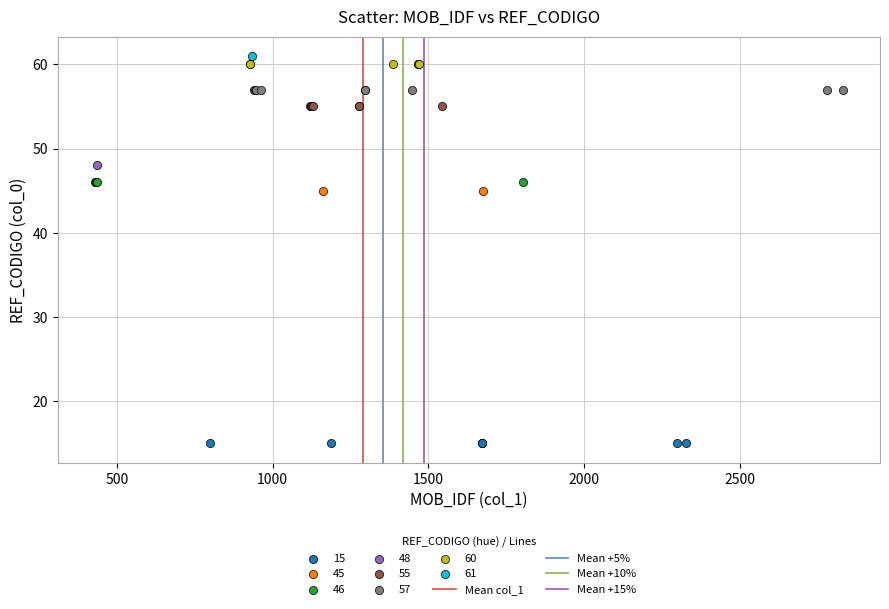

Which series reaches the maximum Y coordinate?

61